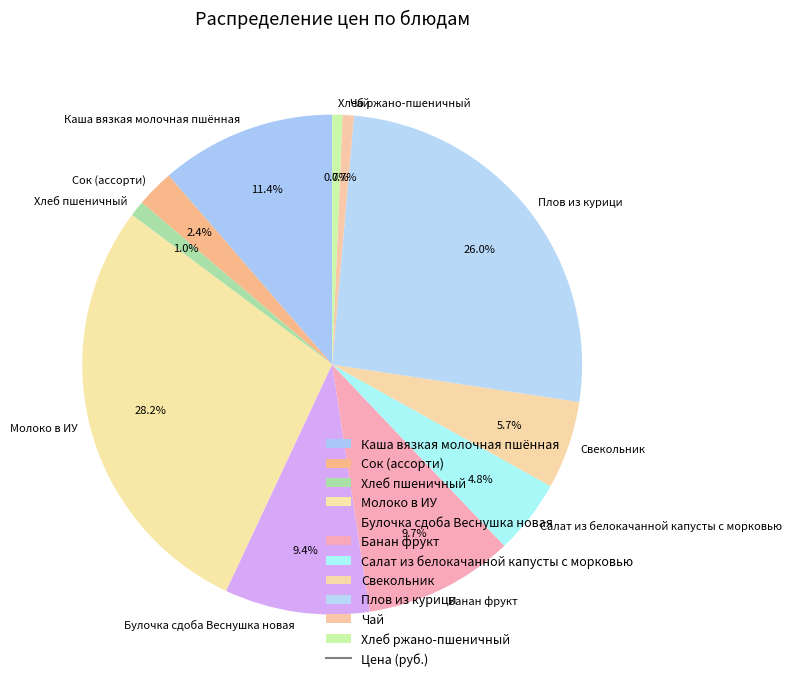

Which slice is the largest?

Молоко в ИУ